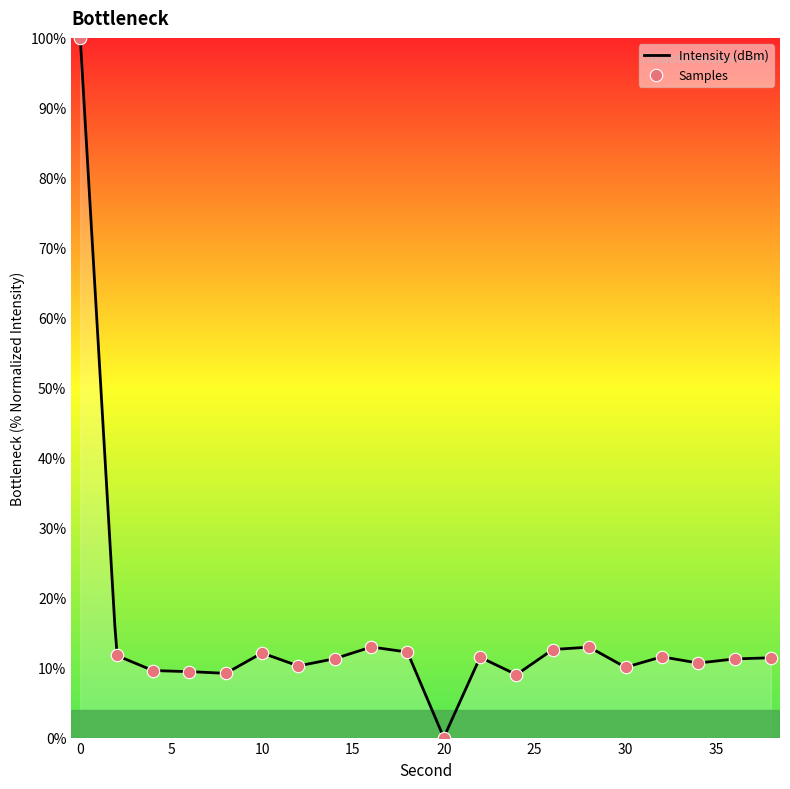

What is the change in value from 8 to 38?

+2.2